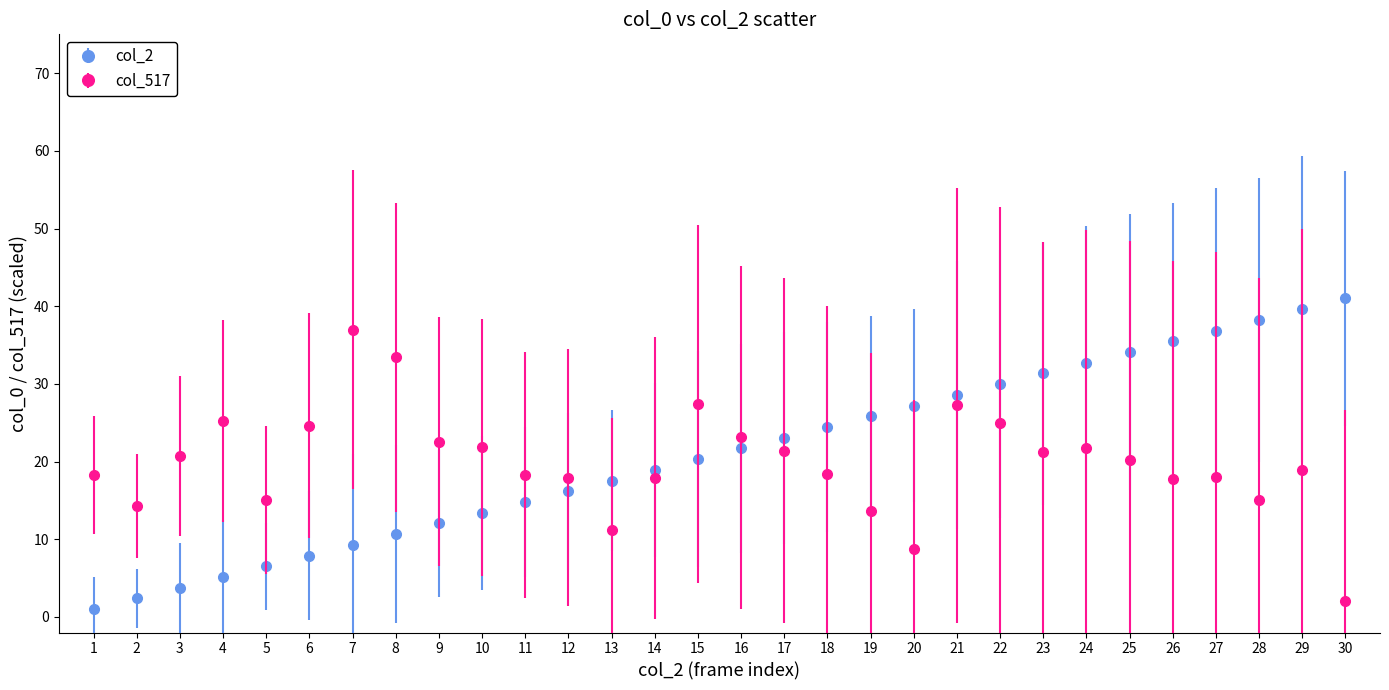

Which series changed the most between 9 and 29?

col_2